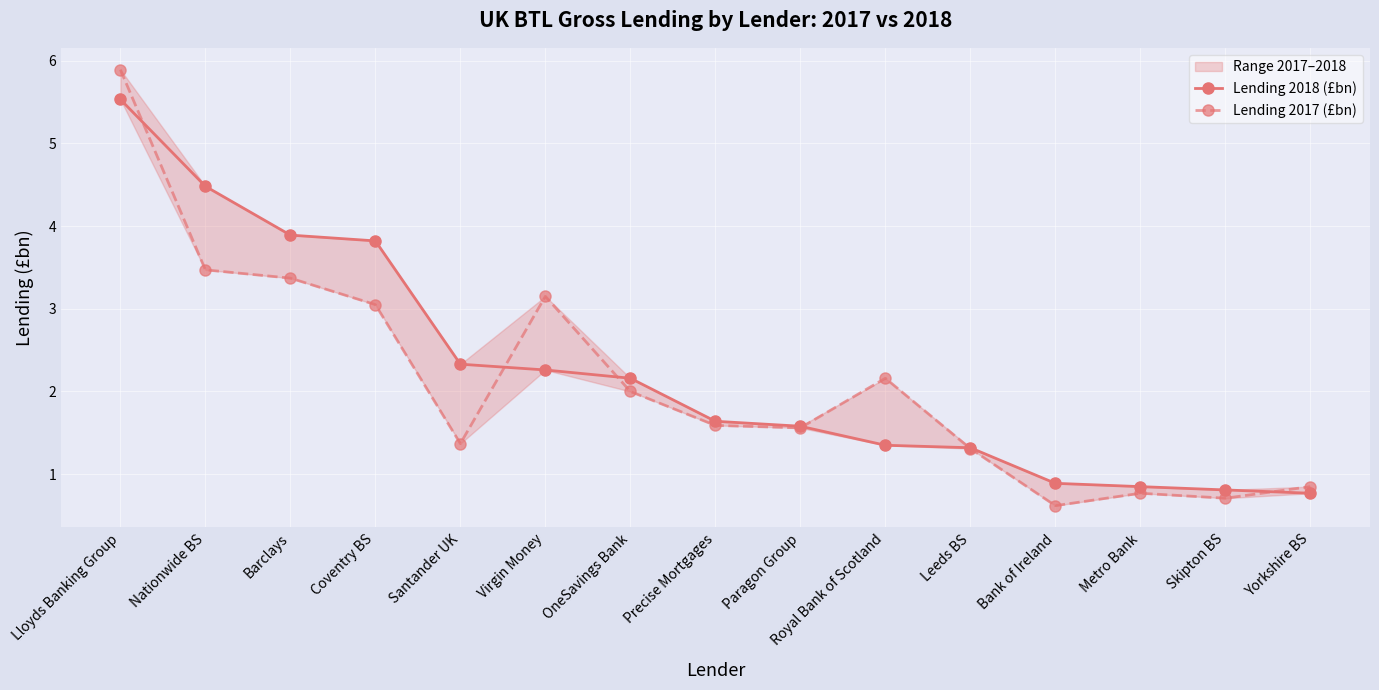

True or false: Lending 2017 (£bn) has more than 0 interior local peaks.

True